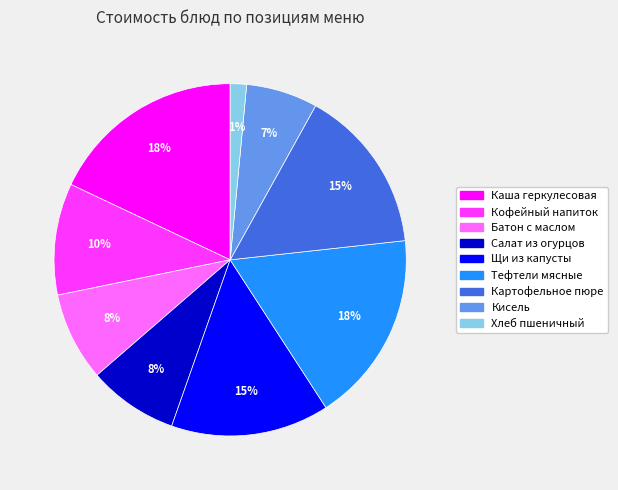

Is there any slice that represents more than half of the pie?

No